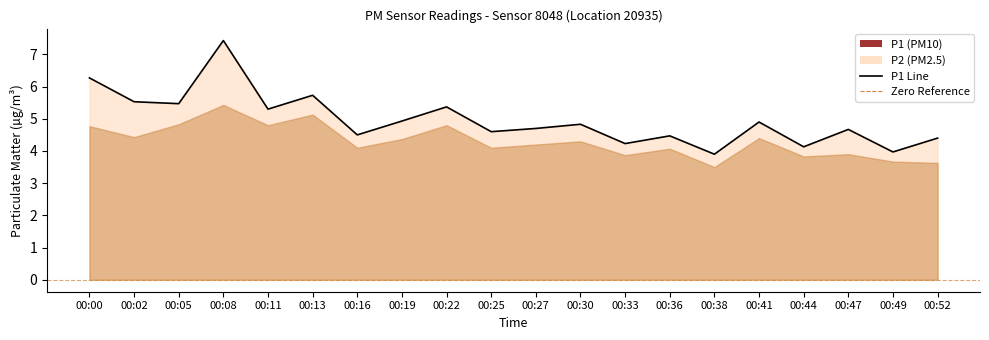

Read the value at 00:36.

4.5